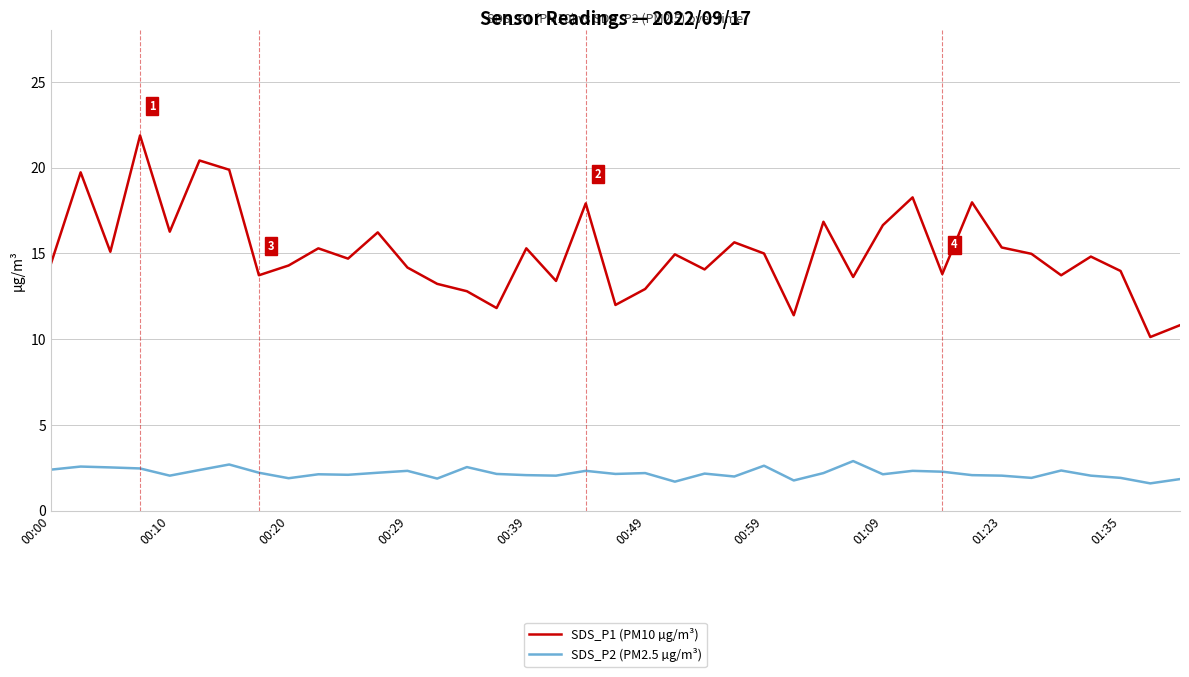

What is the minimum value shown in the chart?

1.6